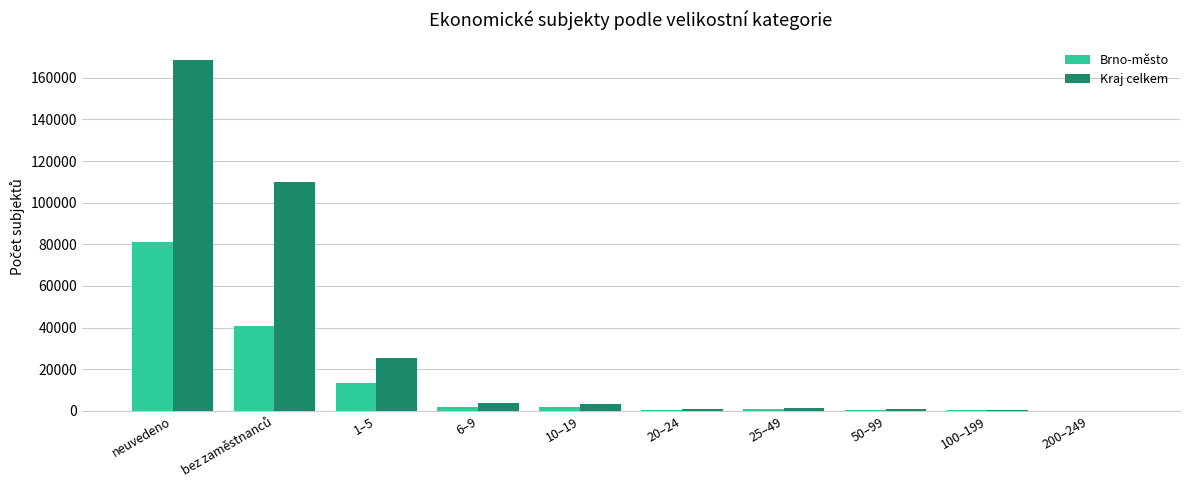

How many groups of bars are there?

10